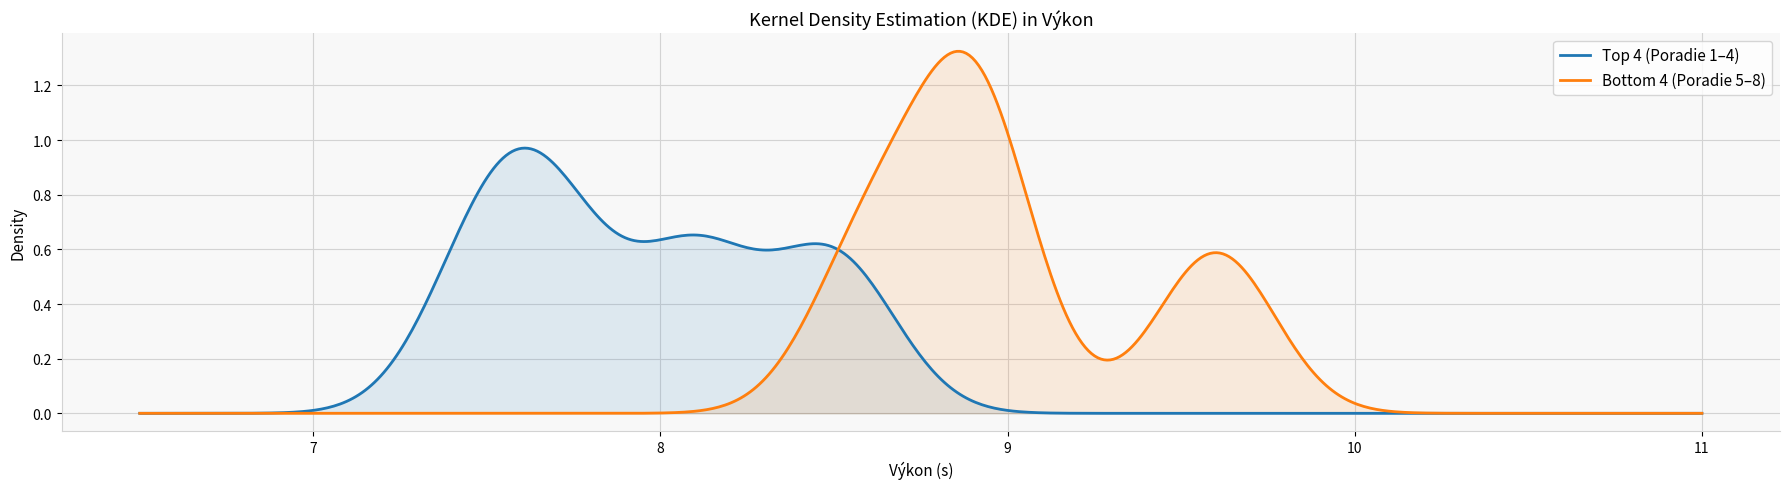

List the series in order of their peak value, lowest first.

Top 4 (Poradie 1–4), Bottom 4 (Poradie 5–8)